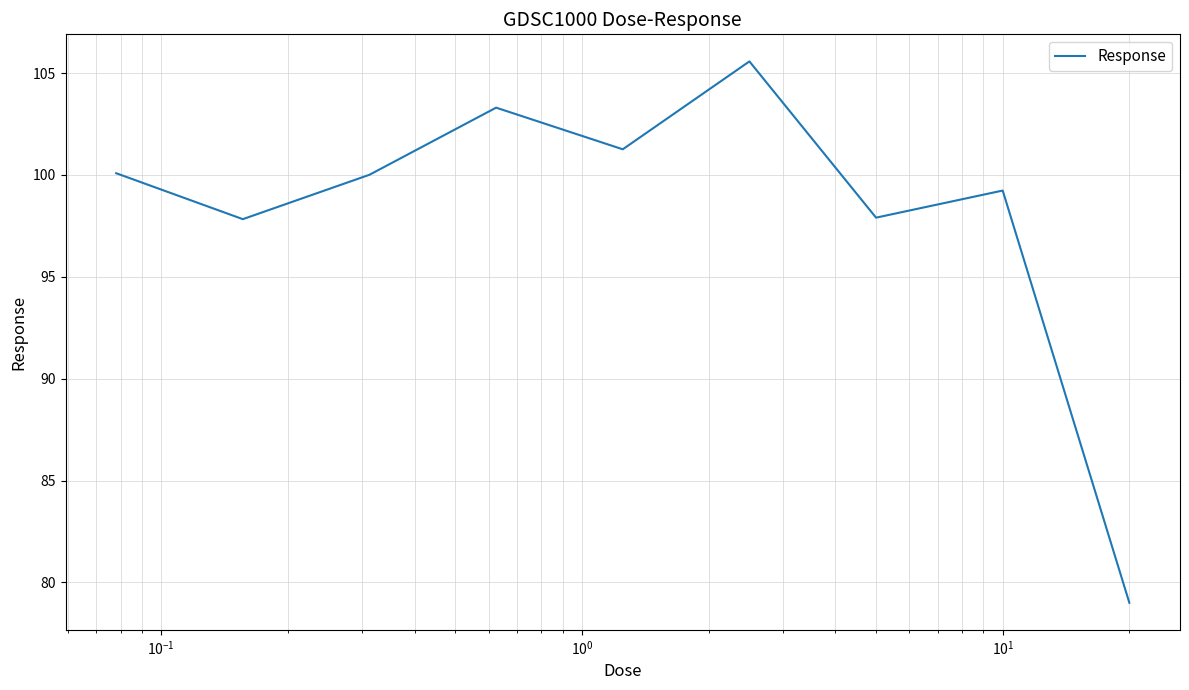

How many interior local peaks (higher than both neighbors) does the data have?

3